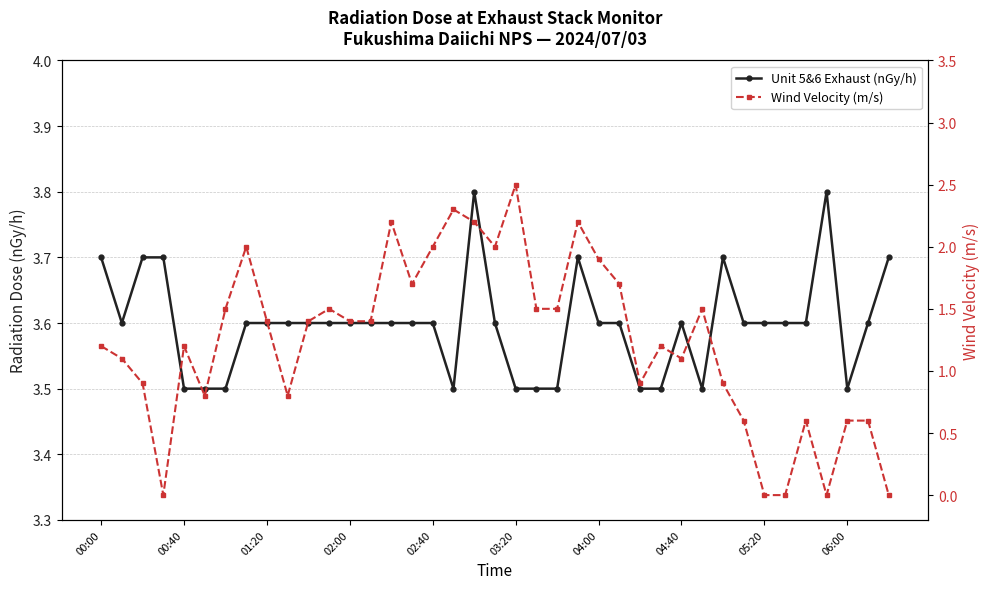

The value of Wind Velocity (m/s) at 02:00 is -1.2. True or false?

False